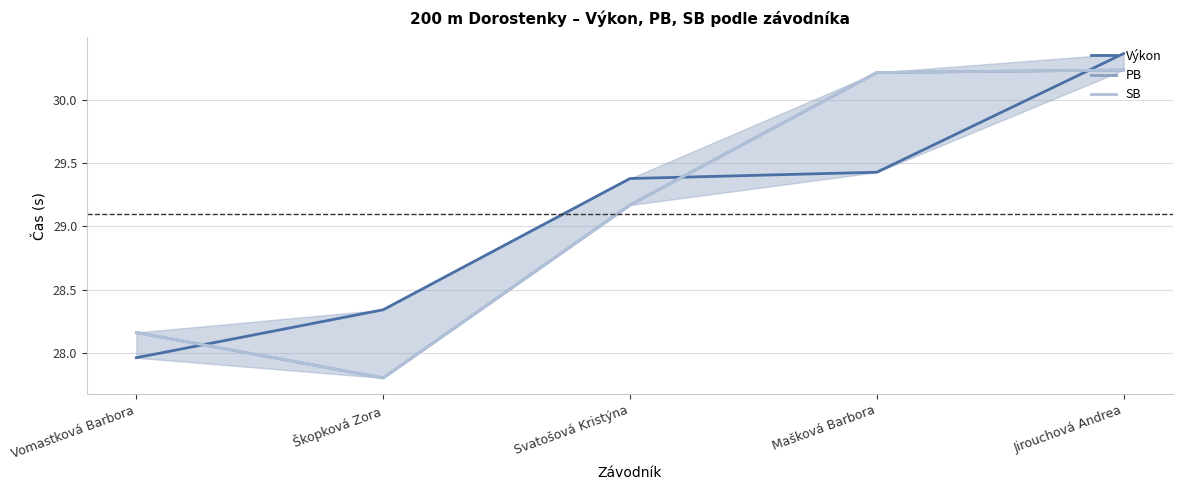

Reading right to left, transcribe all the data shown in this chart.

Výkon: 30.4	29.4	29.4	28.3	28.0
PB: 30.2	30.2	29.2	27.8	28.2
SB: 30.2	30.2	29.2	27.8	28.2